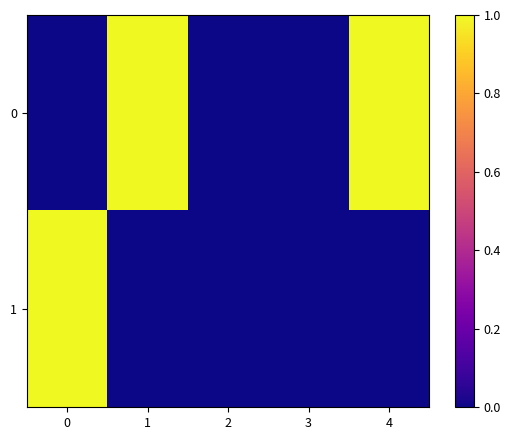

Reading left to right, transcribe all the data shown in this chart.

0: 0=0	1=1	2=0	3=0	4=1
1: 0=1	1=0	2=0	3=0	4=0